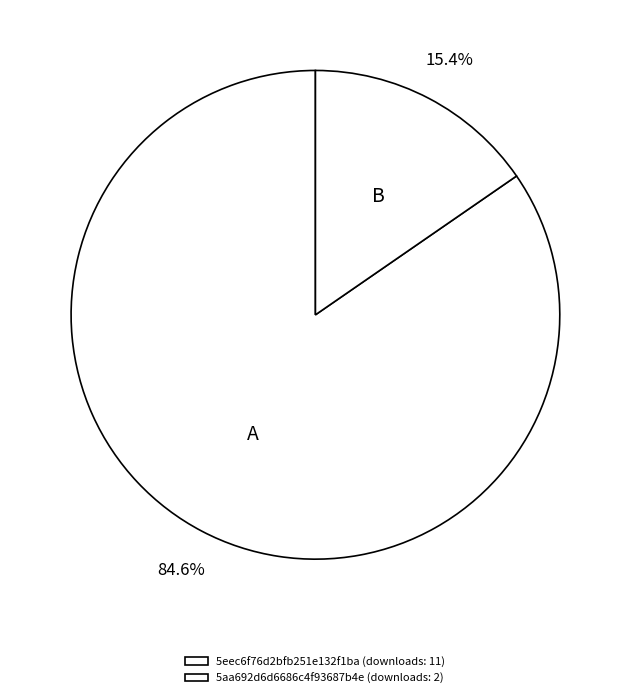

Does any single category account for the majority?

Yes